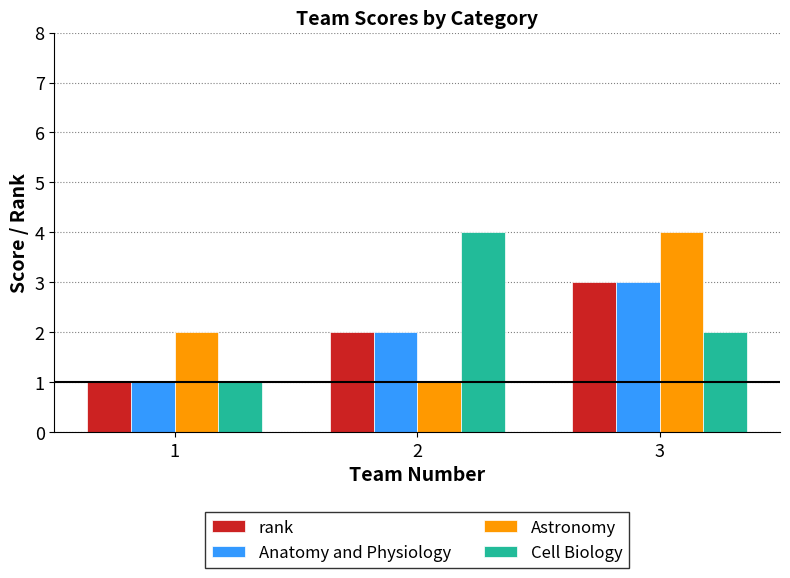

The value of Cell Biology at 3 is 2. True or false?

True